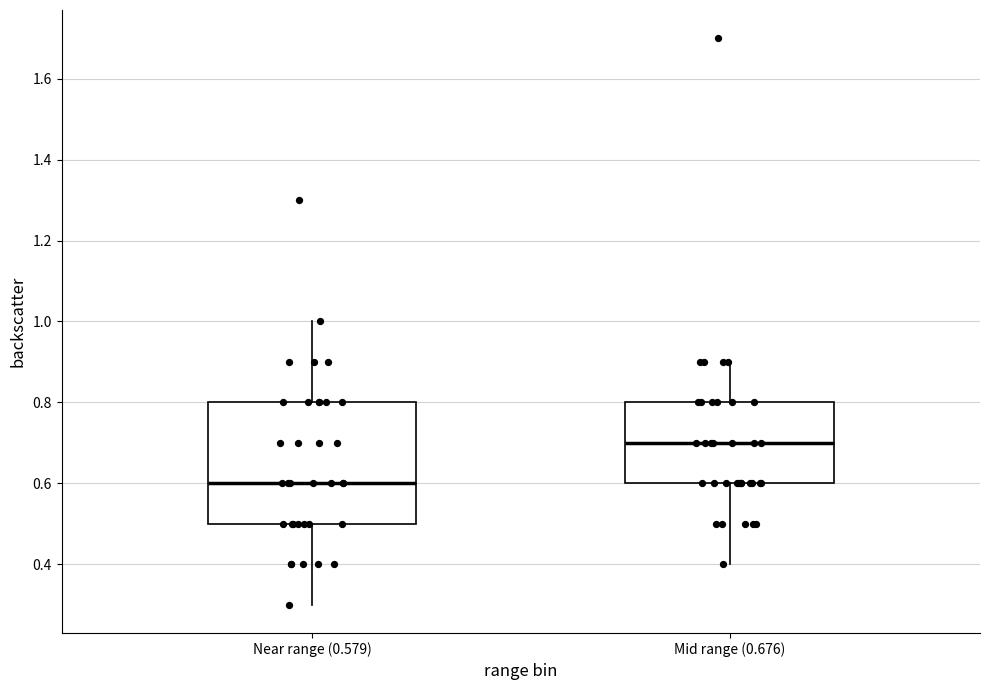

Comparing the boxes themselves (not the whiskers), which one is the tallest?

Near range (0.579)